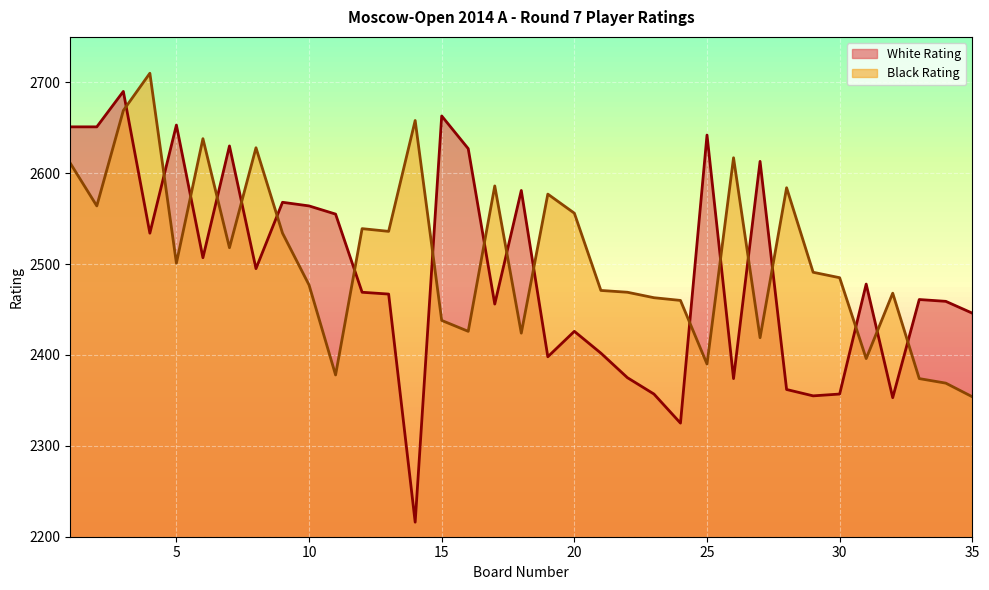

What is the value of the Black Rating point at the 35th from the left?

2354